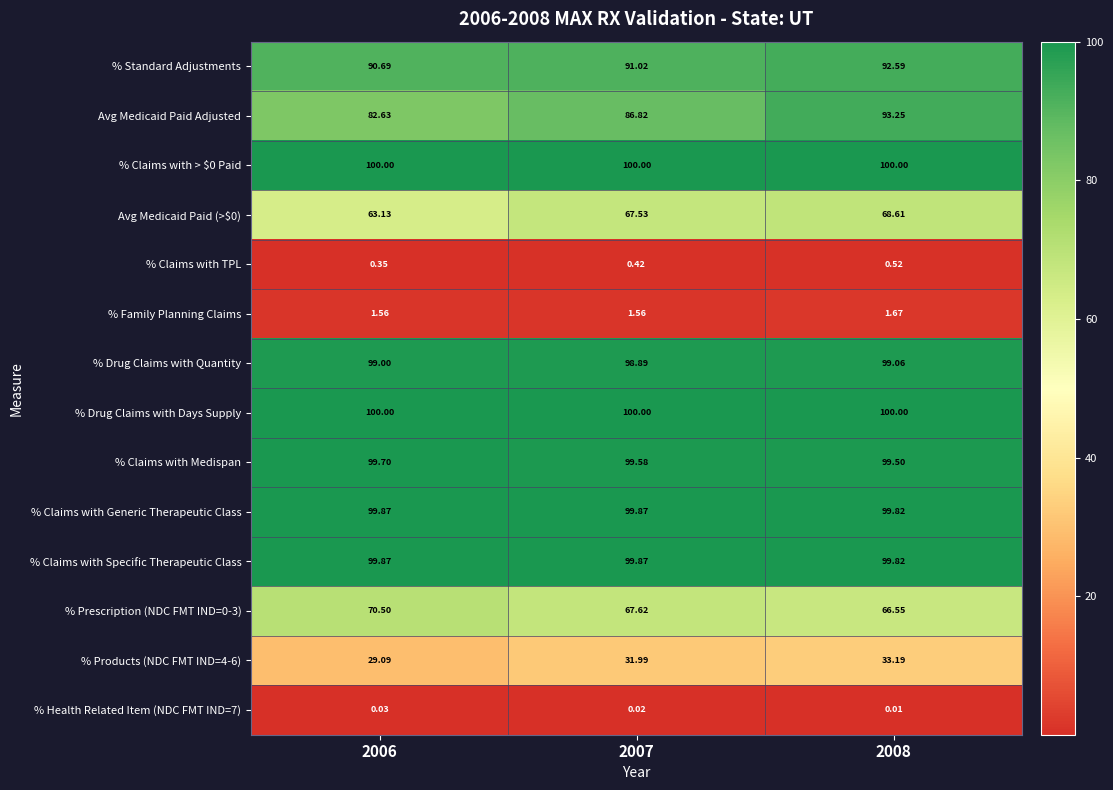

Is the value of % Products (NDC FMT IND=4-6) at 2006 greater than the value of % Family Planning Claims at 2006?

Yes